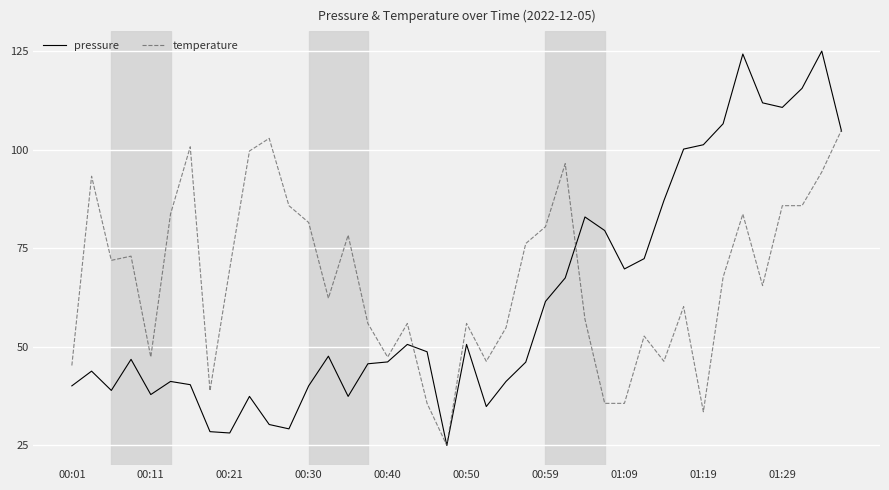

Which series has the largest total across all categories?

temperature